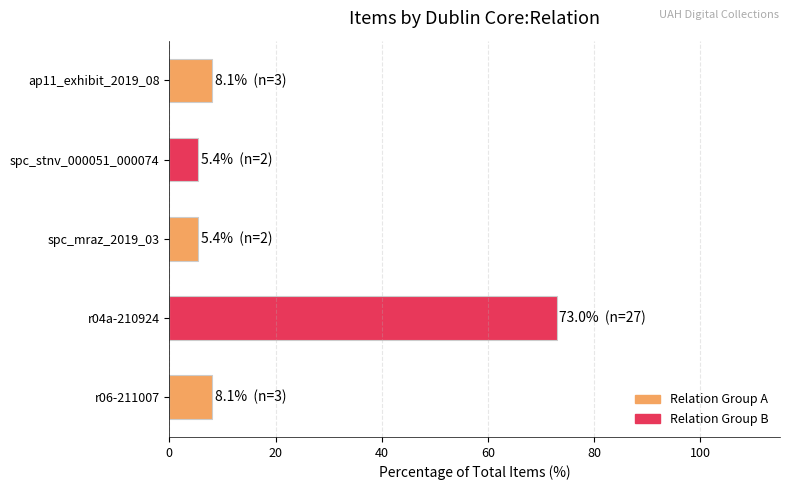

Reading top to bottom, extract all data points from this chart.

ap11_exhibit_2019_08=8.1	spc_stnv_000051_000074=5.4	spc_mraz_2019_03=5.4	r04a-210924=73.0	r06-211007=8.1